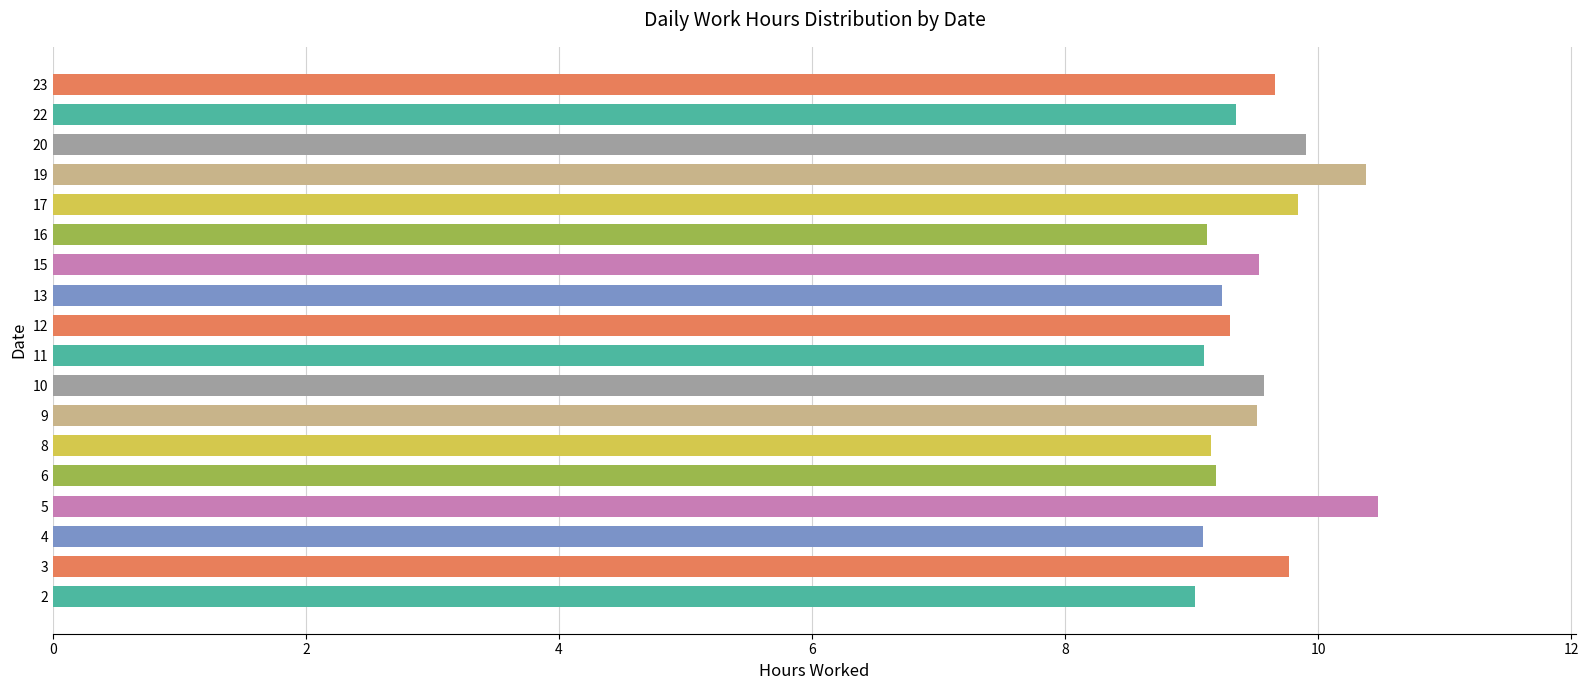

True or false: the data shows 9.1 at 4.

True